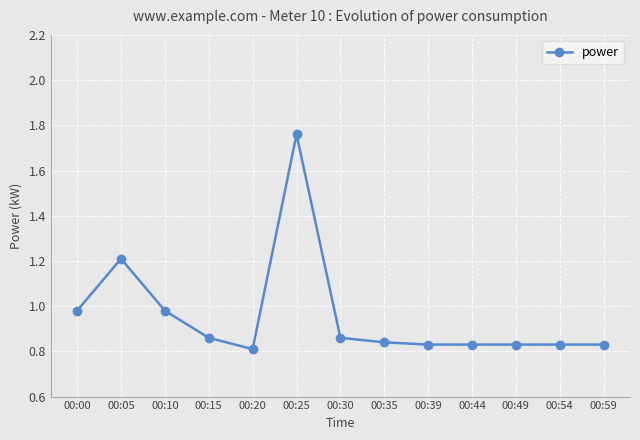

Where is the first local maximum?

00:05